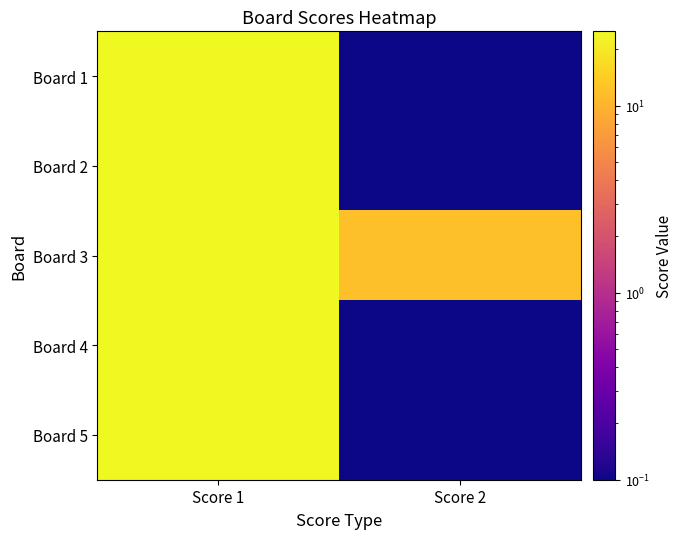

At Score 2, list the series in order from largest to smallest.

Board 3, Board 1, Board 2, Board 4, Board 5